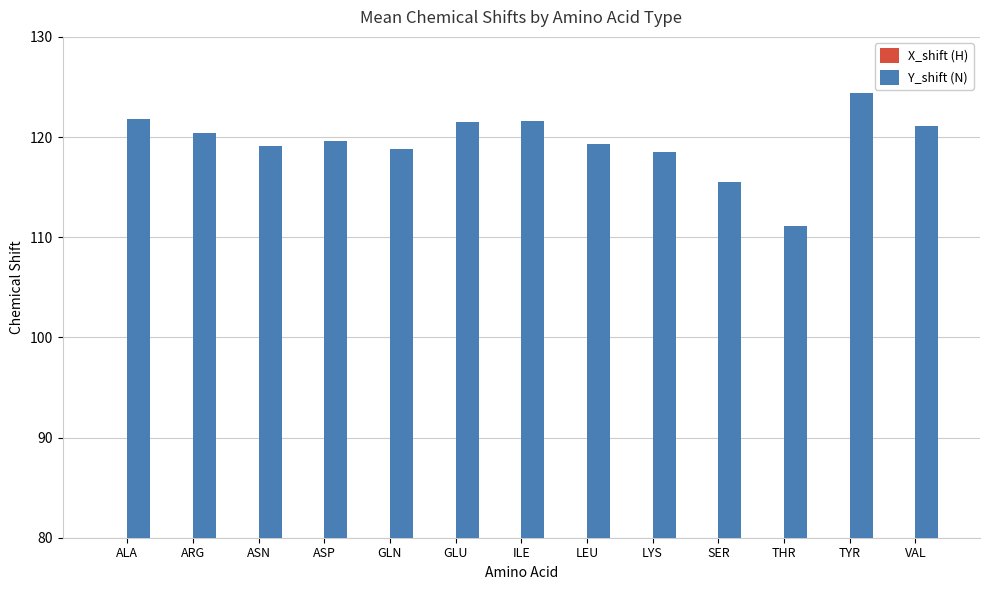

What is the total value across all series at ILE?

130.2